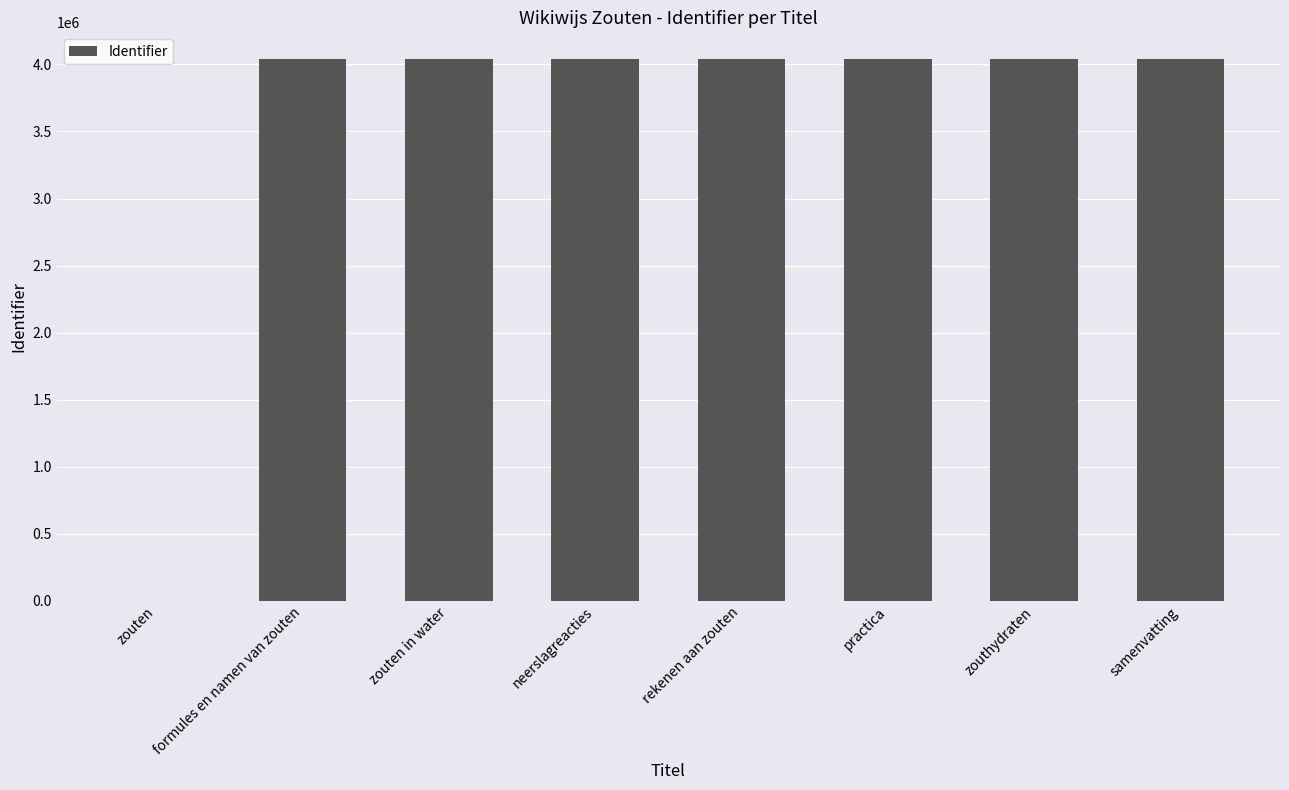

What is the ratio of the value at formules en namen van zouten to the value at neerslagreacties?

1.0